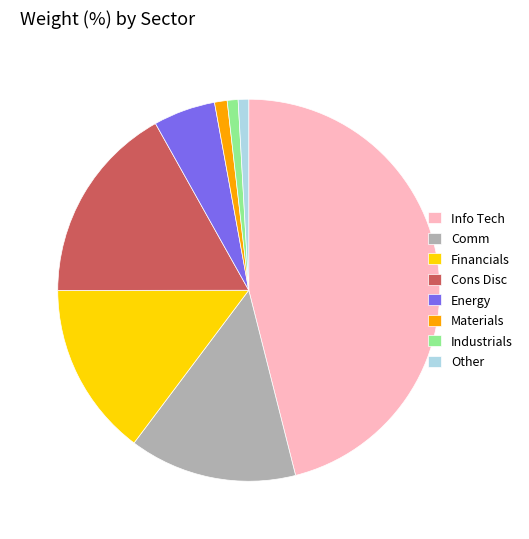

Does Energy represent more than half of the total?

No